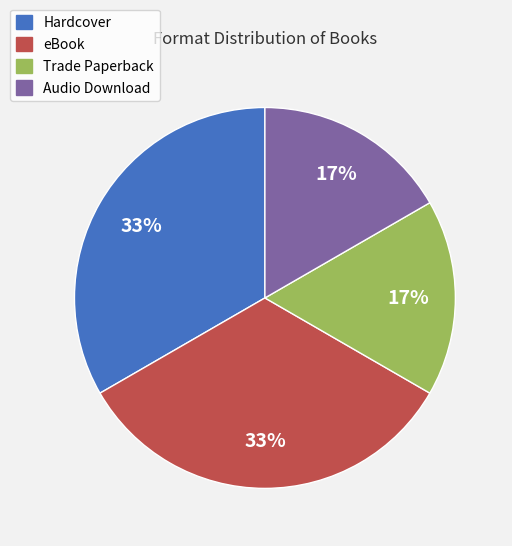

Is the sum of Trade Paperback and Audio Download greater than half?

No